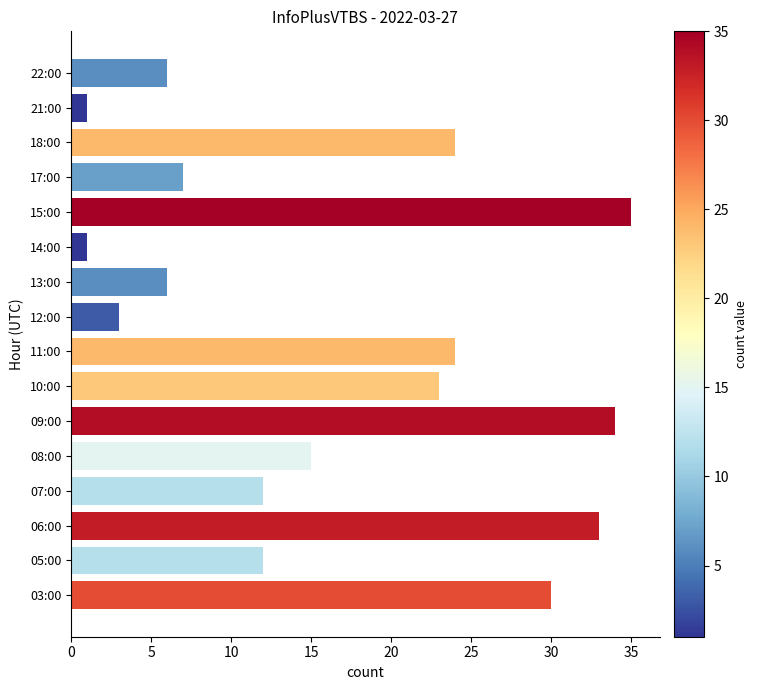

What is the minimum value shown in the chart?

1